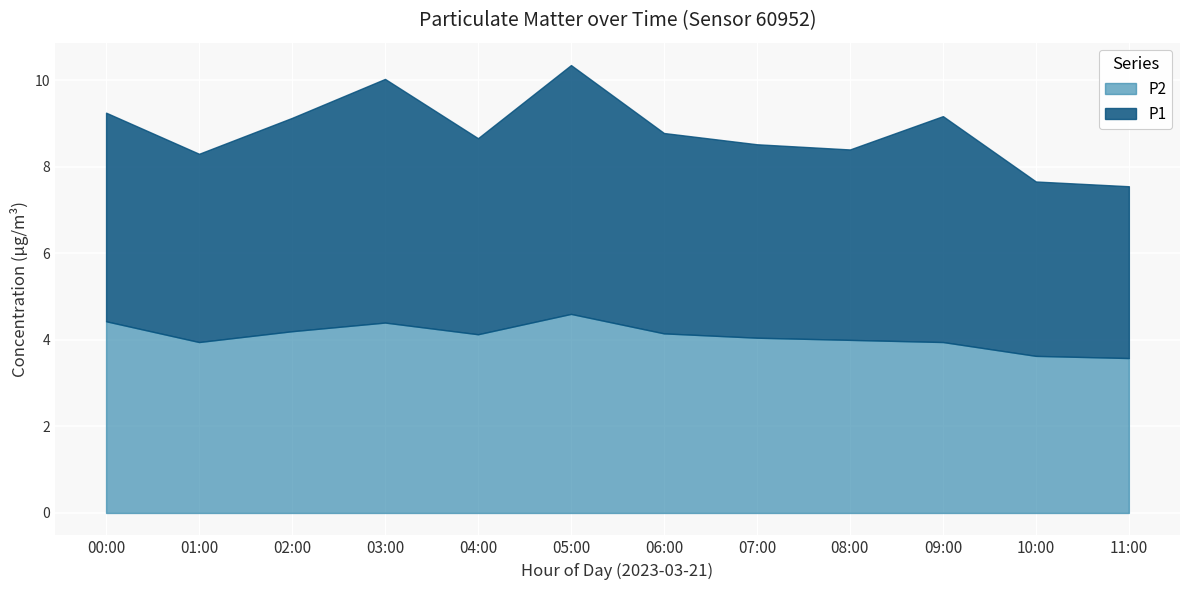

What is the maximum value for P2?

4.6